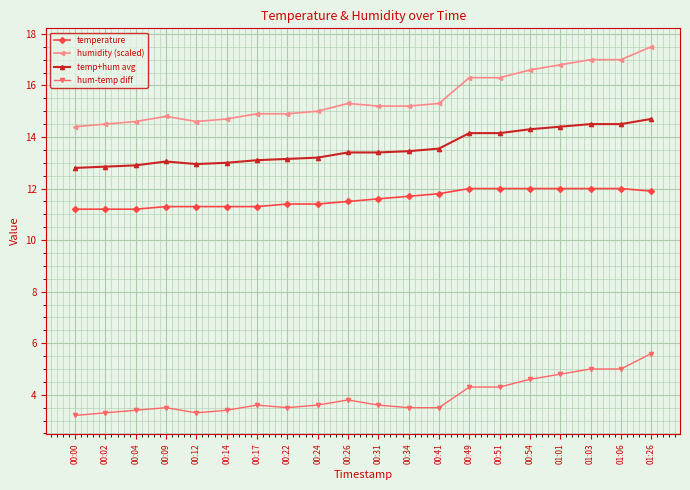

List the series in order of their peak value, lowest first.

hum-temp diff, temperature, temp+hum avg, humidity (scaled)